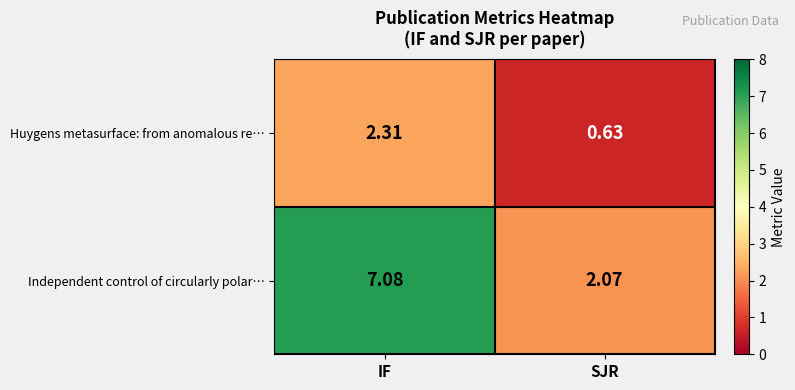

At how many categories does at least one series exceed 1?

2